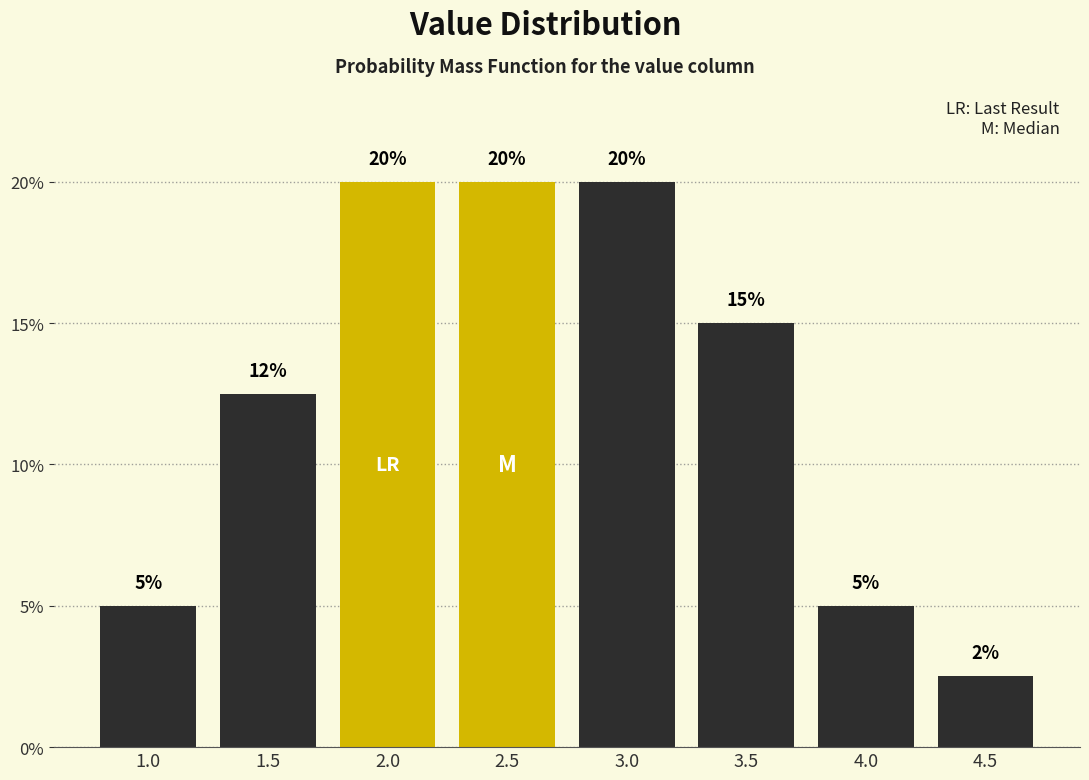

Which category has the lowest value across all series?

4.5